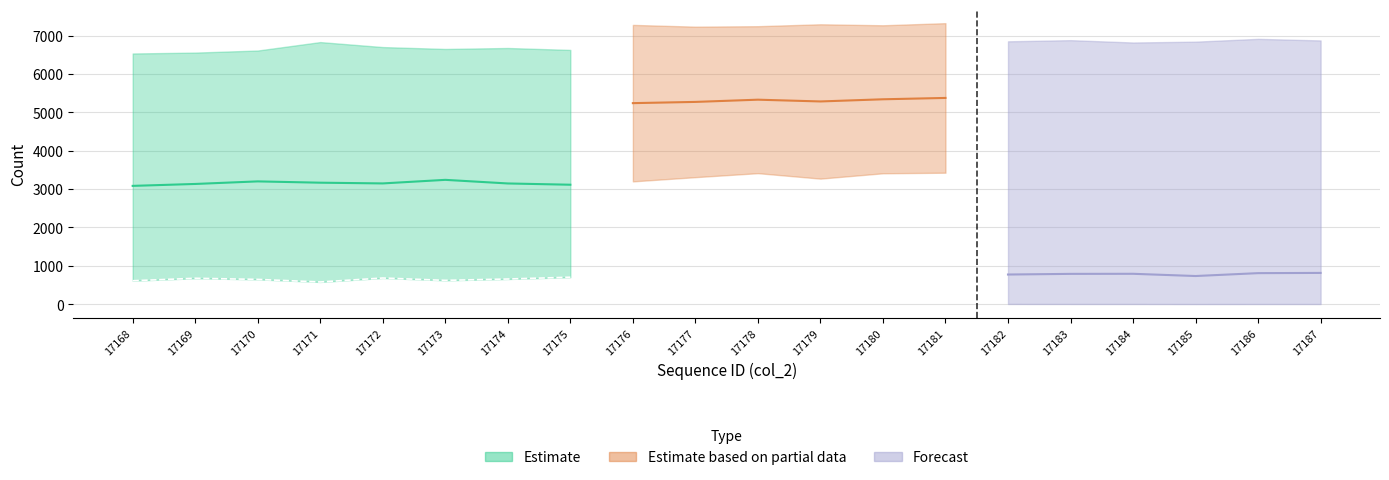

Does the chart have visible grid lines?

Yes